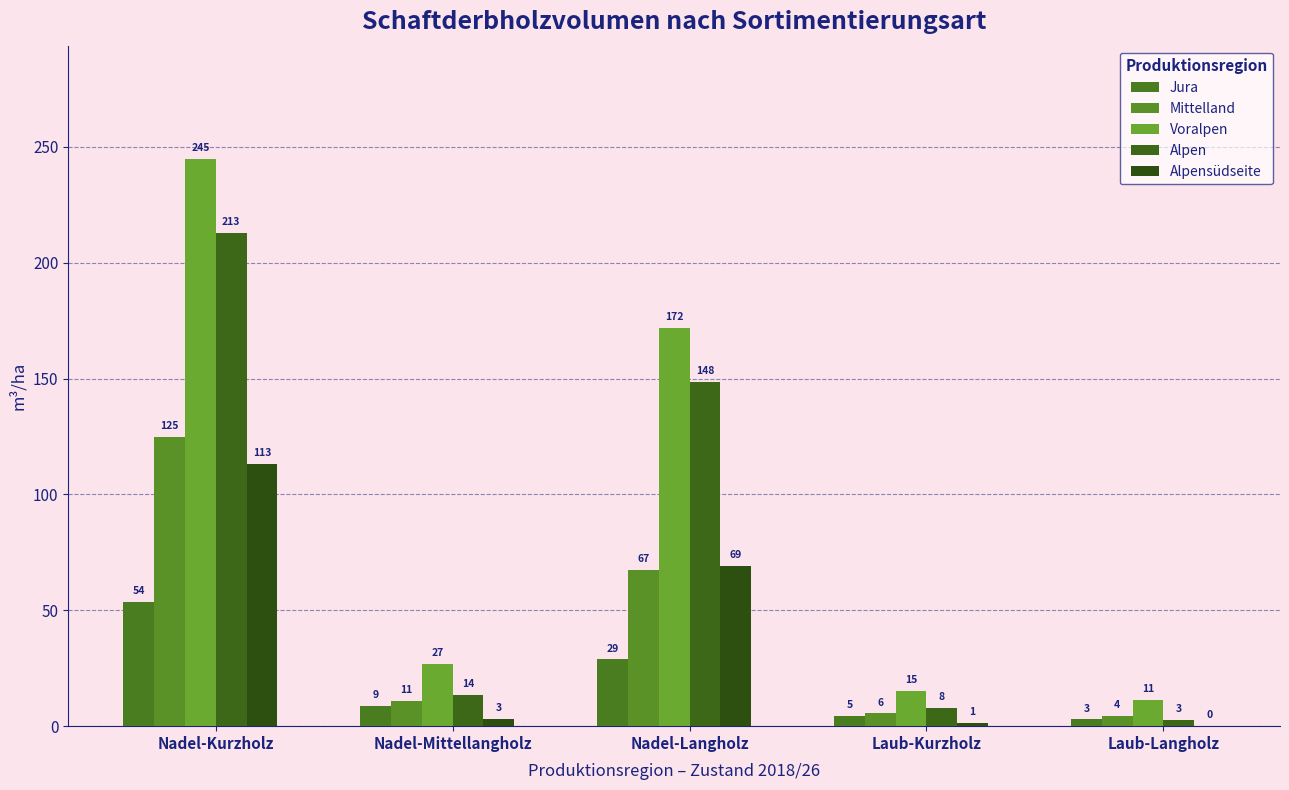

Is it true that Alpensüdseite equals 44.2 at Nadel-Kurzholz?

False